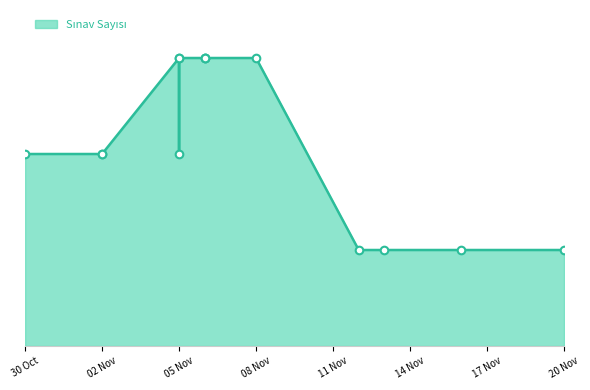

Approximately how many times larger is the value at 2018-11-02 compared to 2018-10-30?

1.0